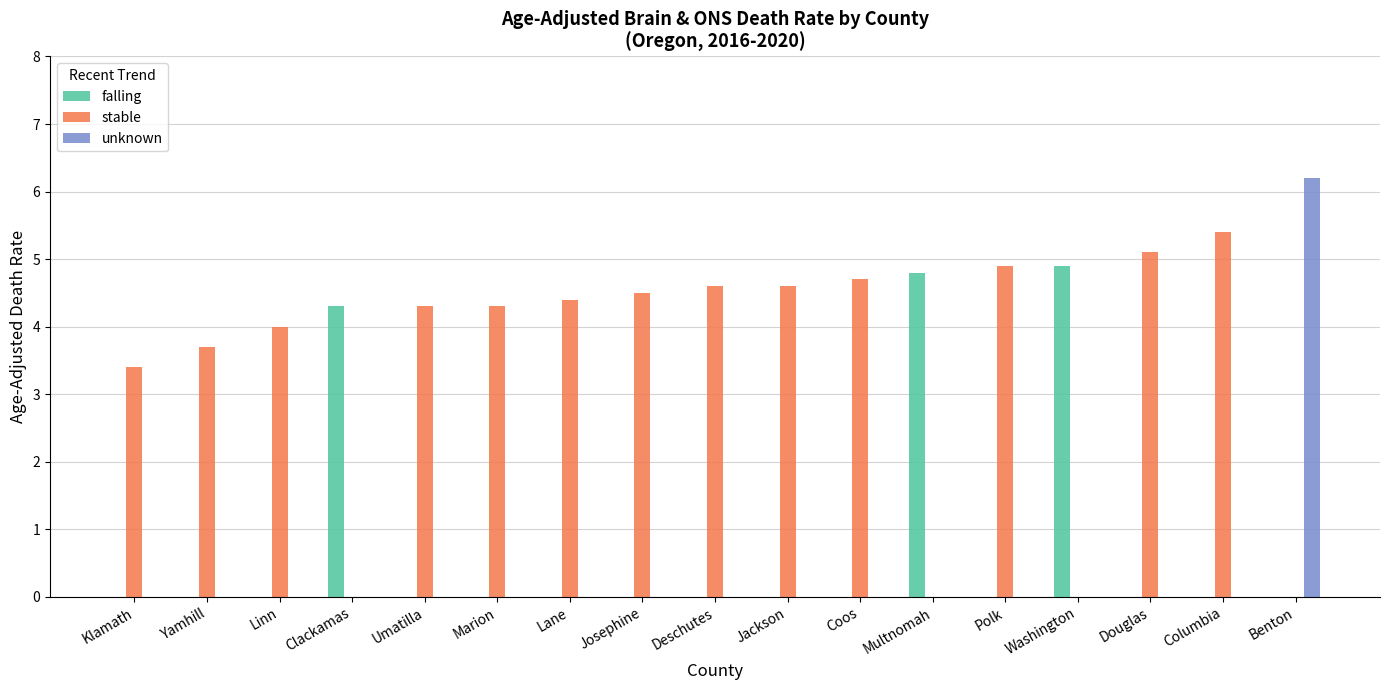

What is the total value across all series at Coos?

4.7